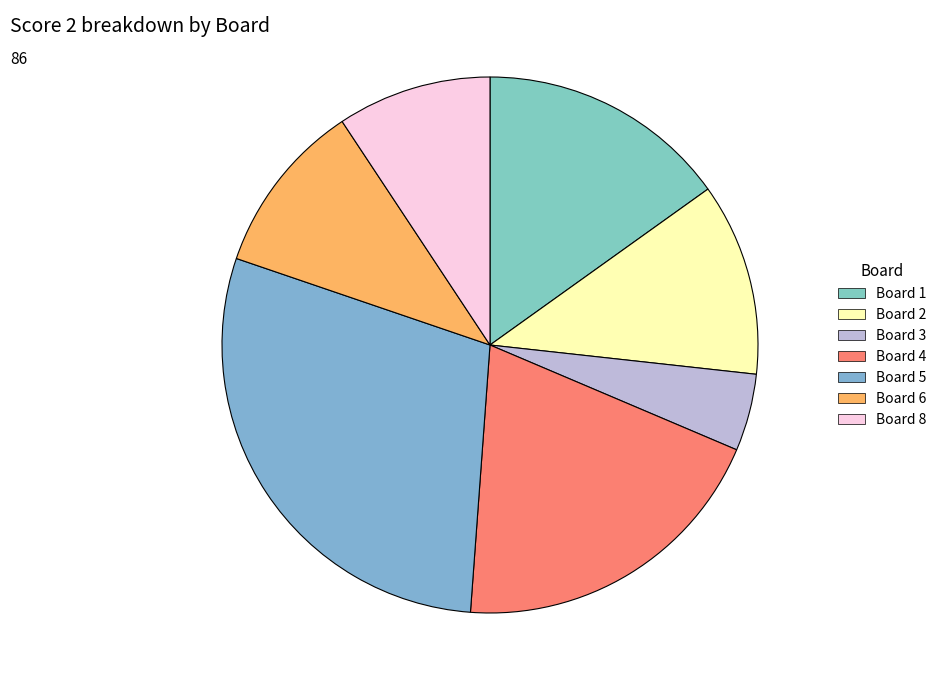

Is it true that Board 6 is 4% of the pie?

False